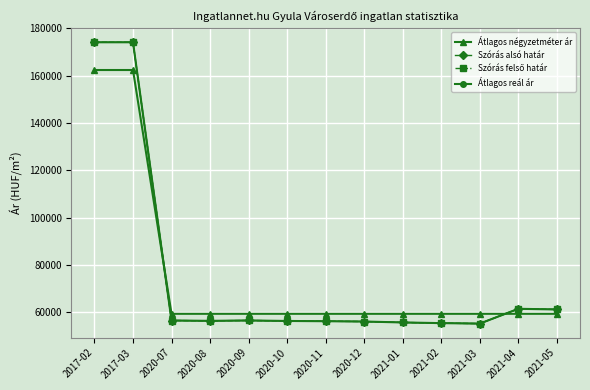

Is this an area chart (filled region under the line)?

No